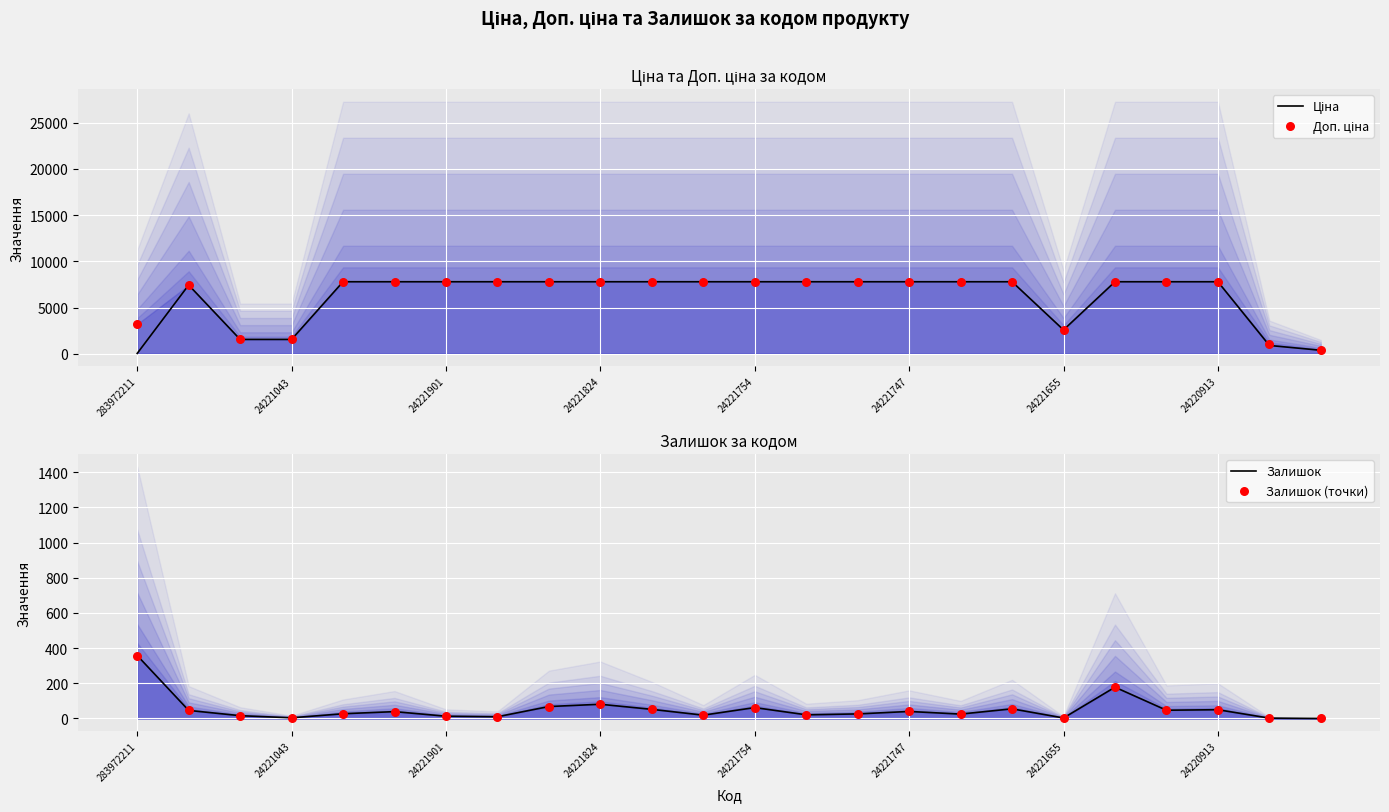

Which series has the largest total across all categories?

Доп. ціна